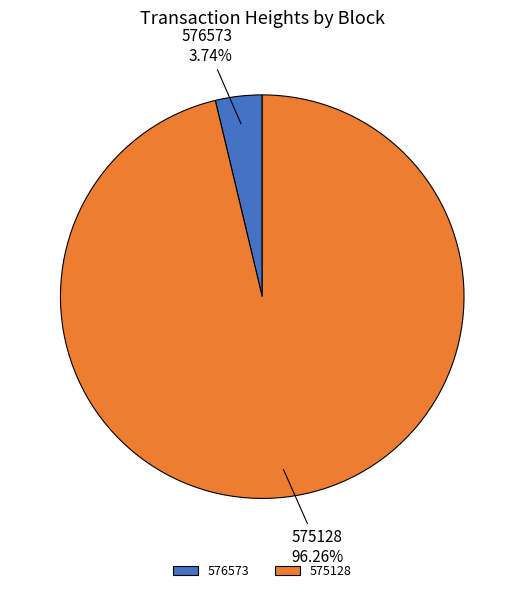

Rank the categories by value from highest to lowest.

575128, 576573